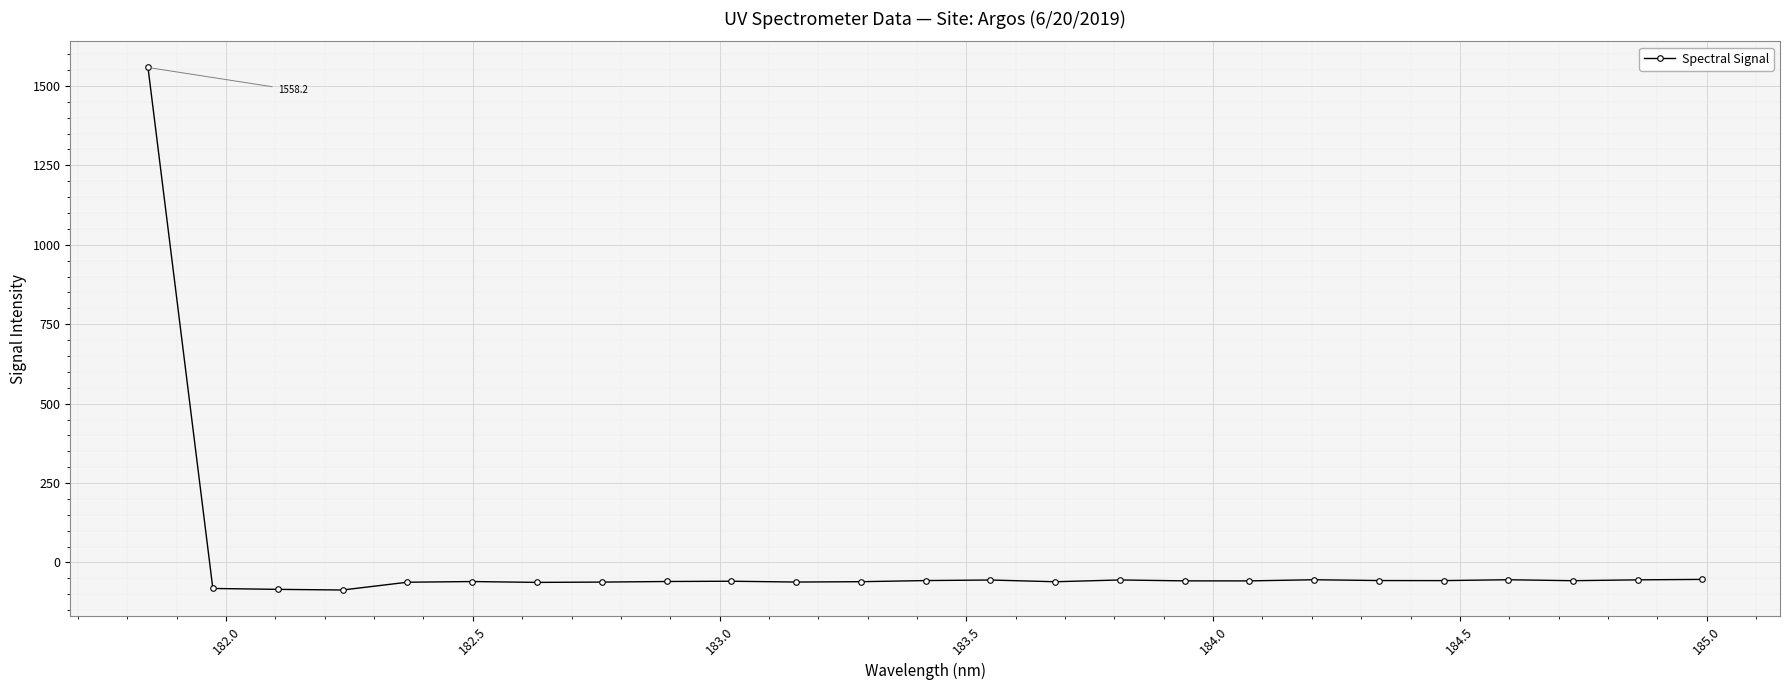

Is this an area chart (filled region under the line)?

No